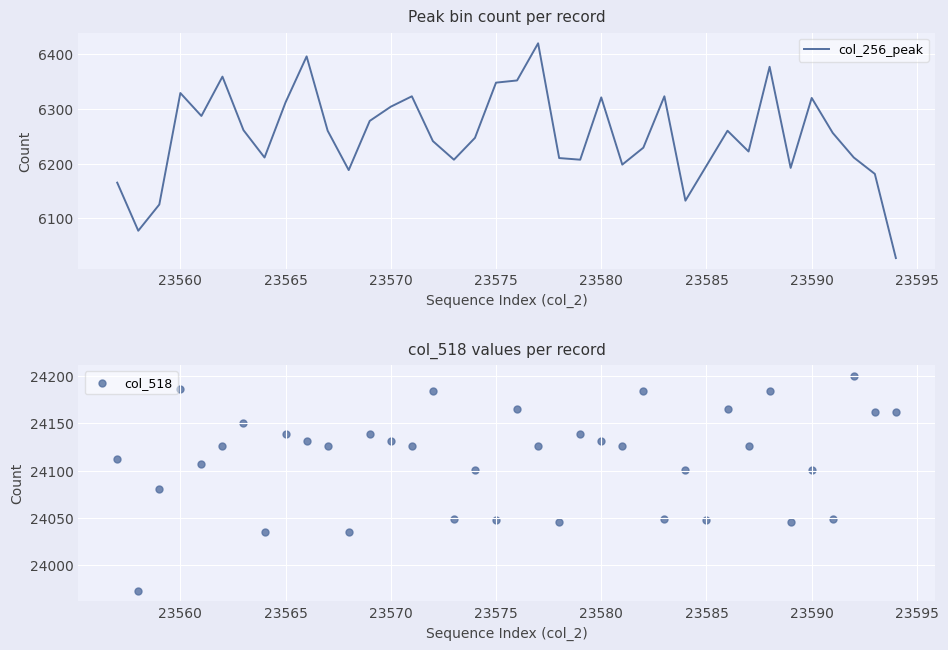

What is the lowest value of the col_256_peak series?

6027